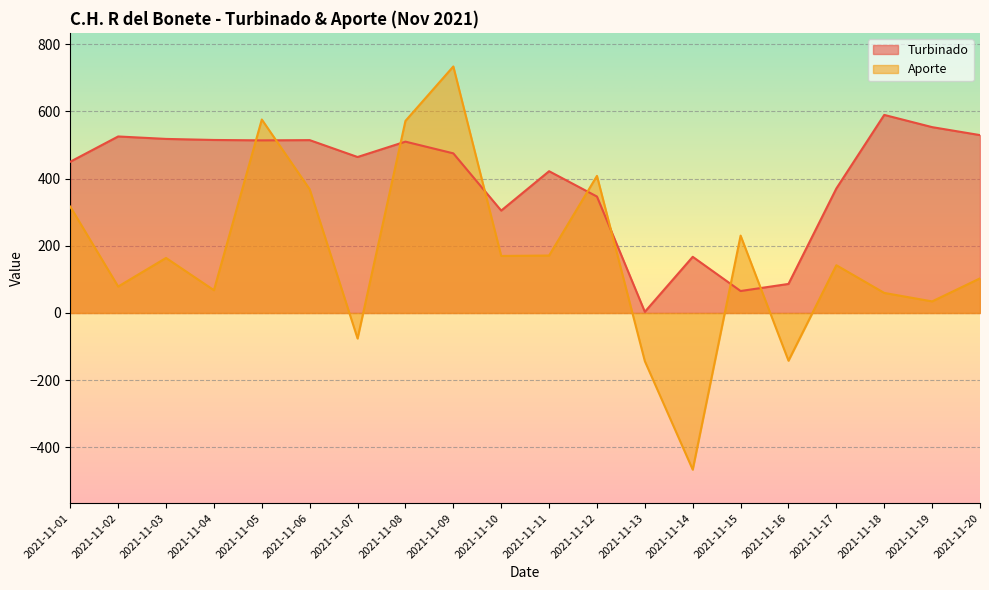

After their last crossing, which series has the higher values: Aporte or Turbinado?

Turbinado